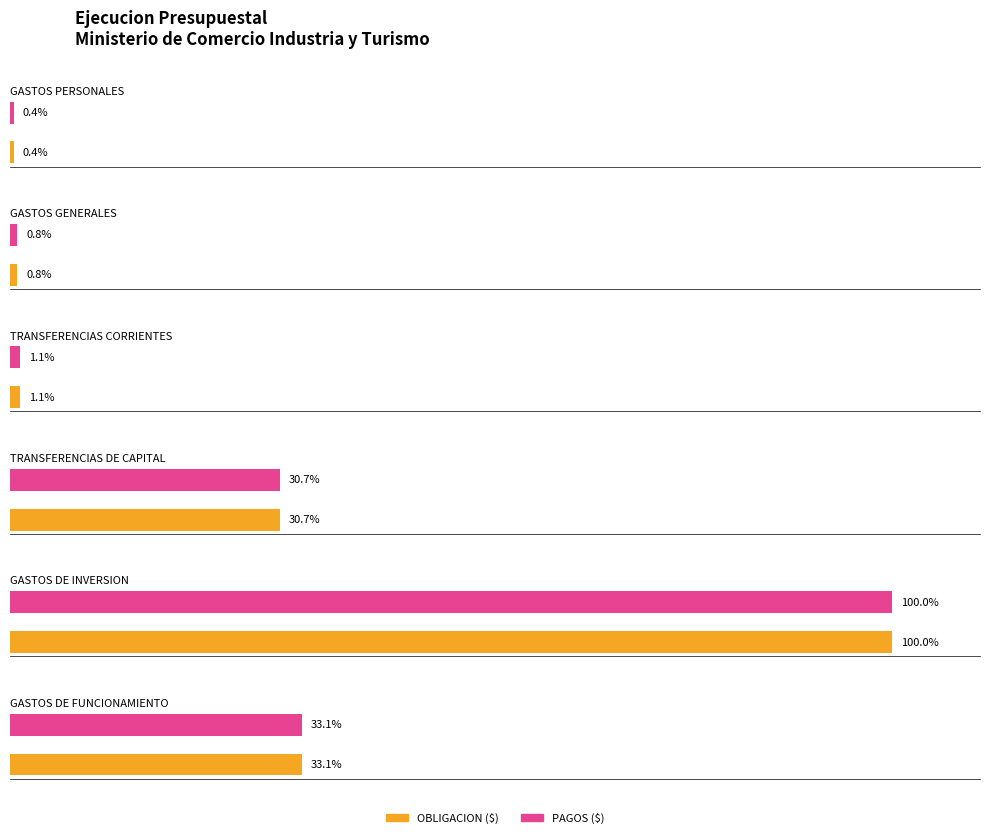

Which series changed the most between GASTOS DE INVERSION and GASTOS DE FUNCIONAMIENTO?

PAGOS ($)